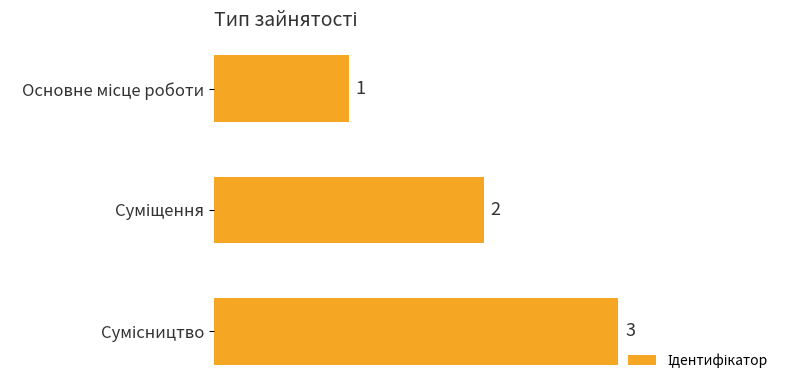

What is the sum of all values?

6